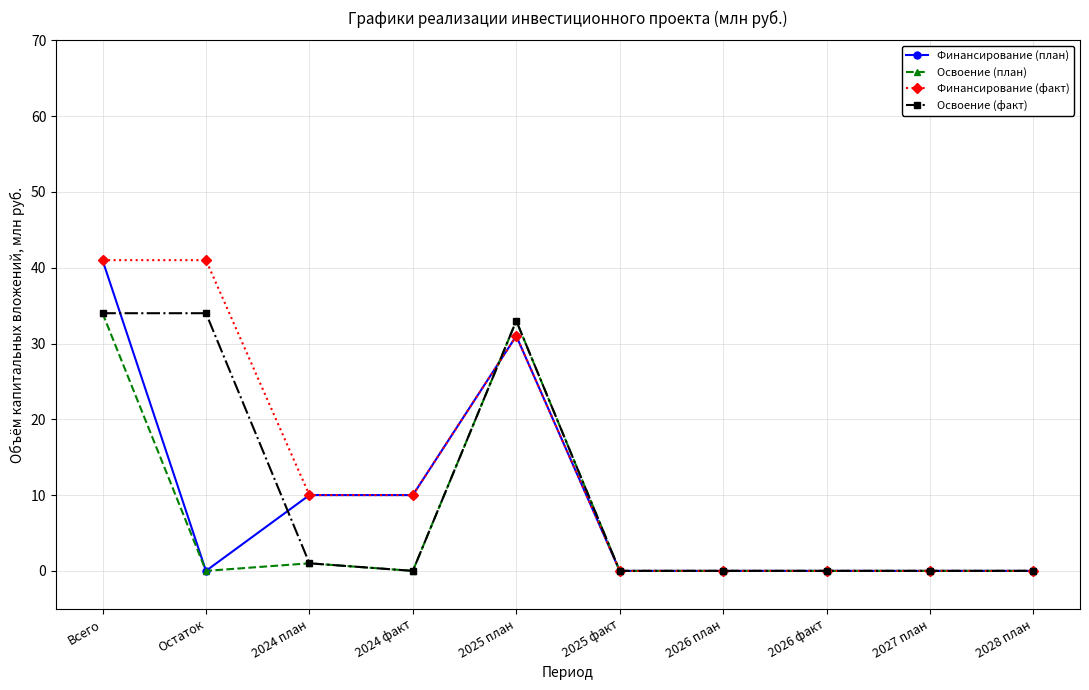

Is the value of Освоение (факт) at 2026 факт greater than the value of Финансирование (план) at 2025 план?

No